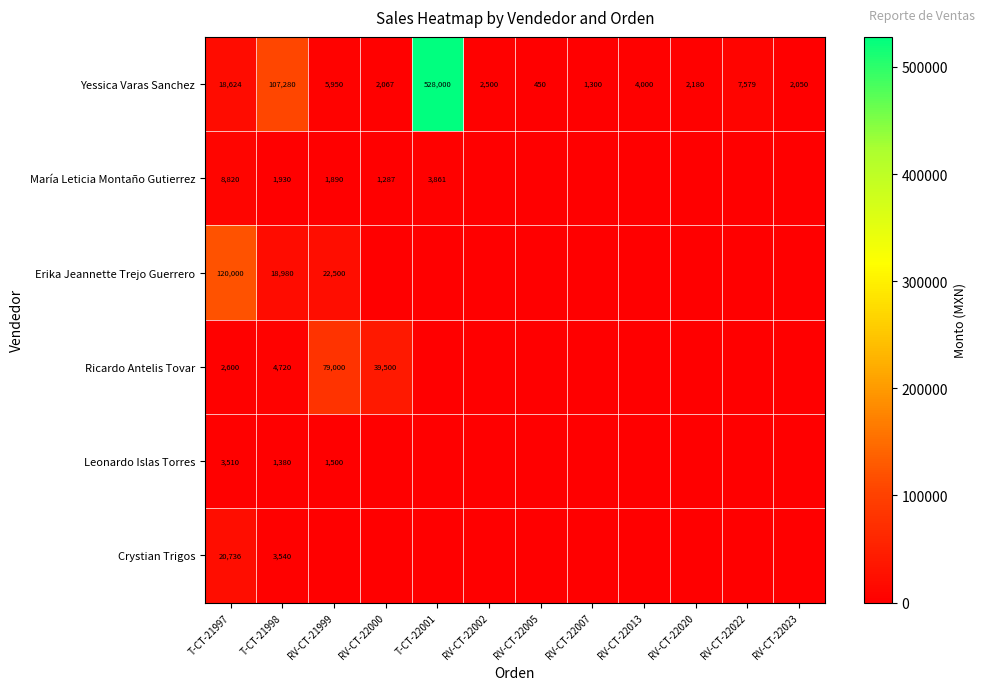

At which category is the sum across all series the highest?

T-CT-22001